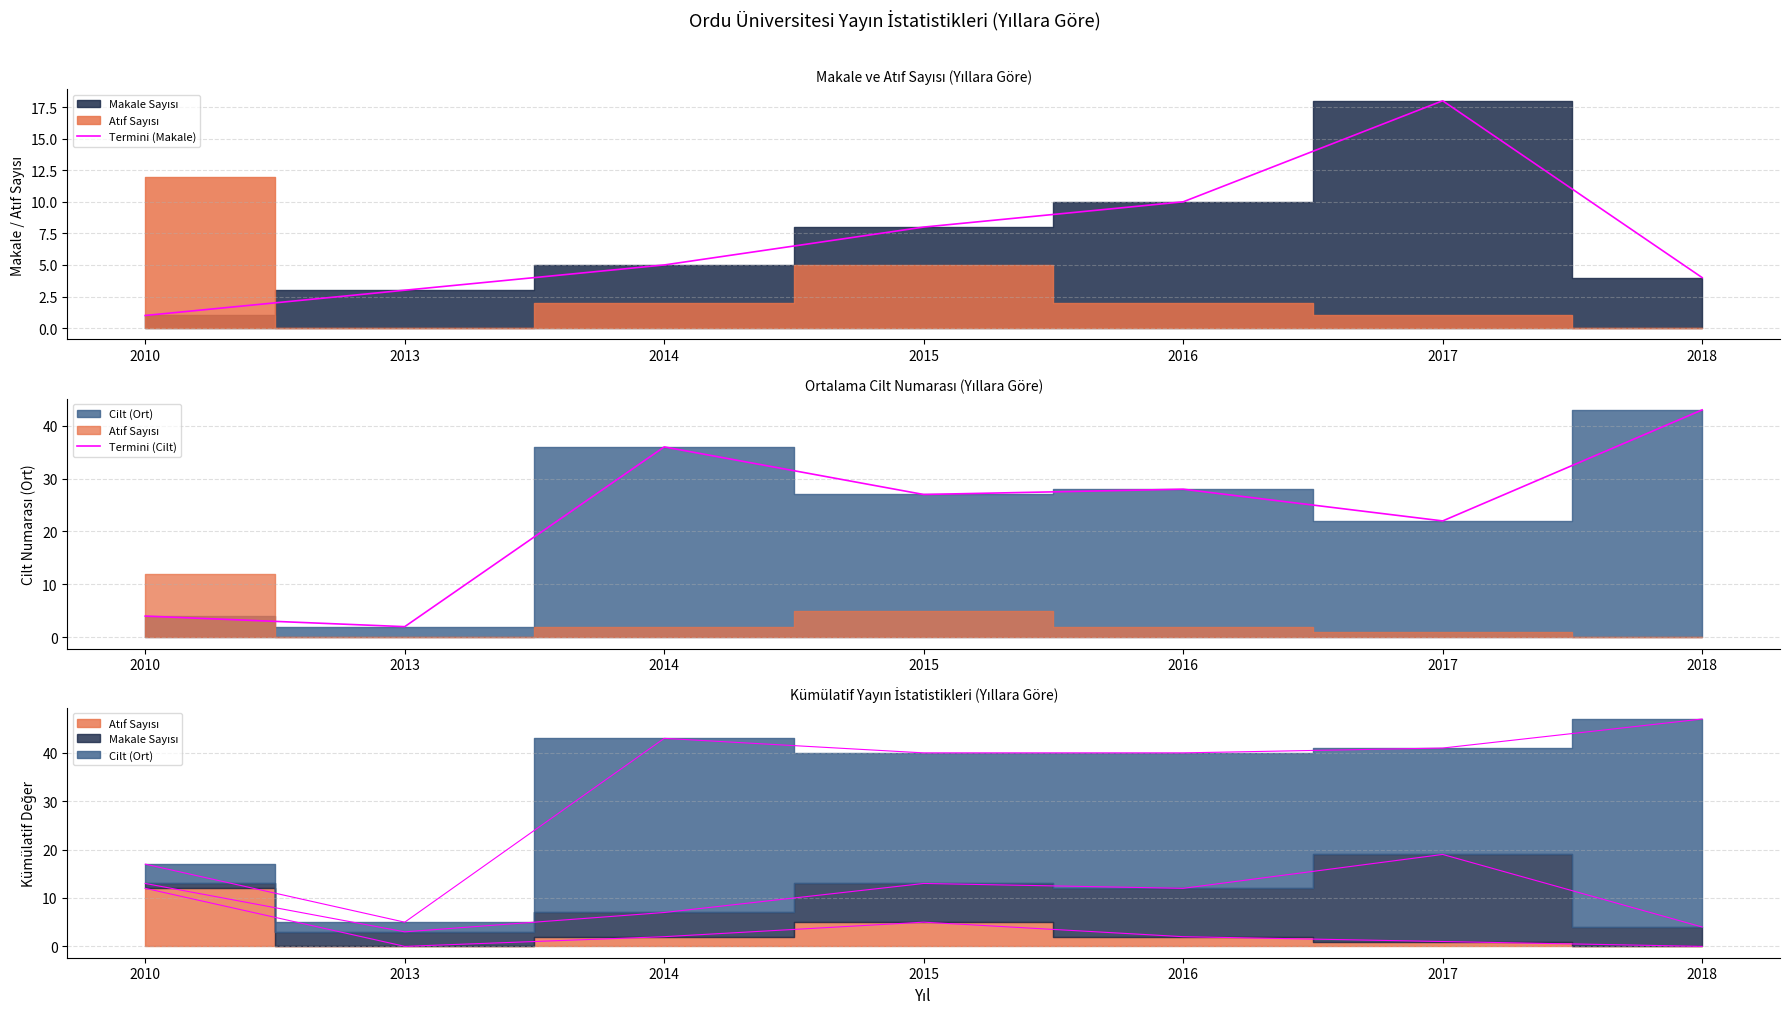

What is the smallest value displayed?

1